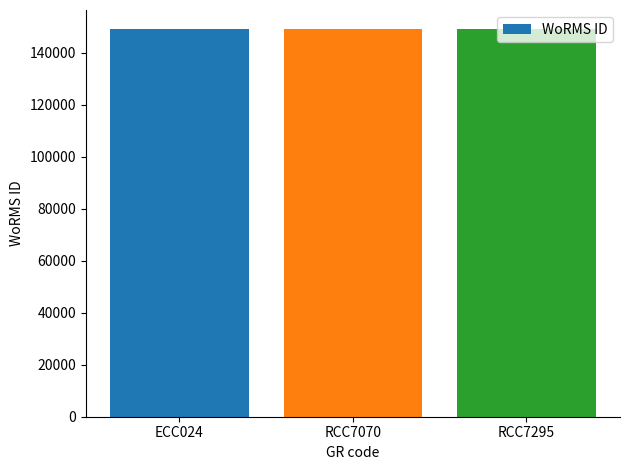

The value at ECC024 is 149042. True or false?

True